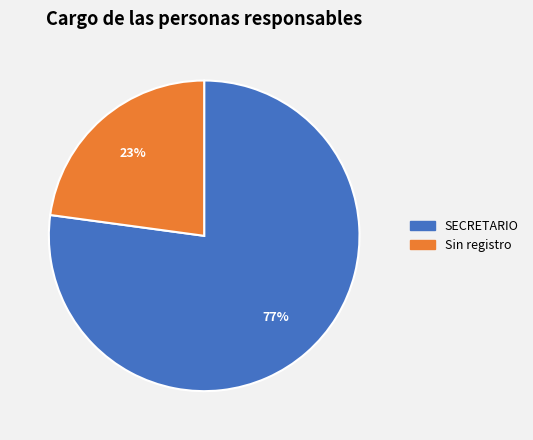

To the nearest percent, what is the difference between the largest and smallest slice percentages?

54%